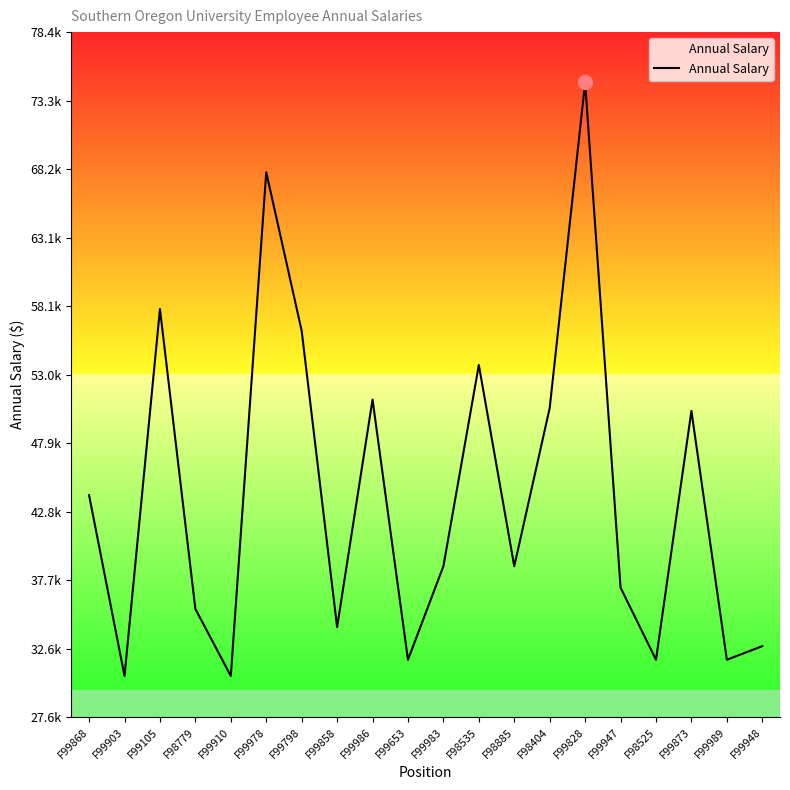

Between F99828 and F99948, which is larger?

F99828